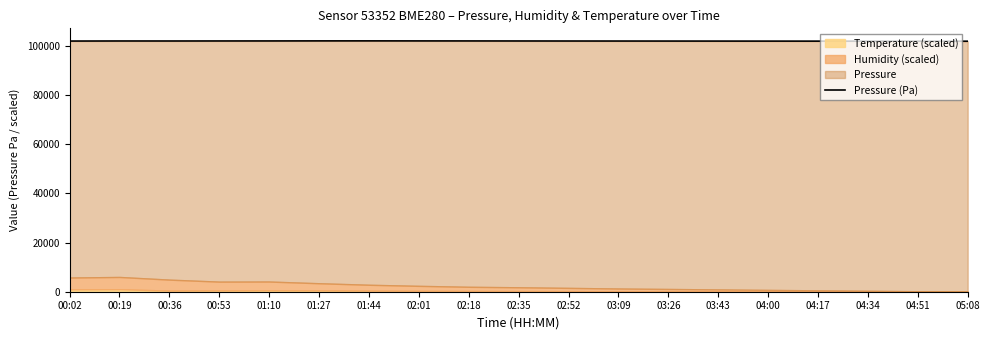

Between 02:01 and 04:51, which is larger?

02:01